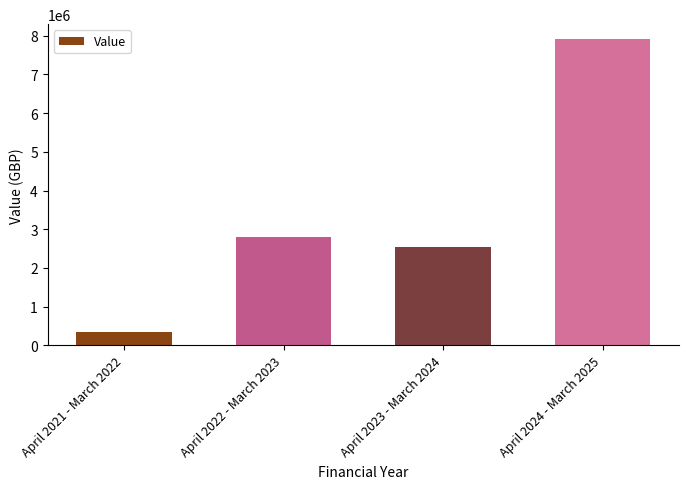

Reading left to right, transcribe all the data shown in this chart.

357046	2790980	2535649	7899996